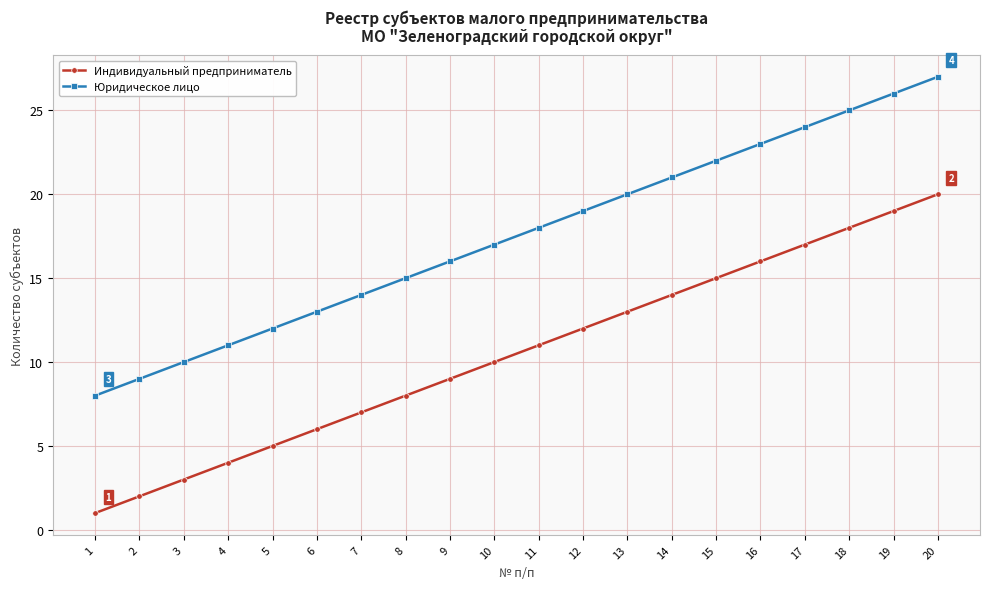

Rank the series by their maximum value, from highest to lowest.

Юридическое лицо, Индивидуальный предприниматель